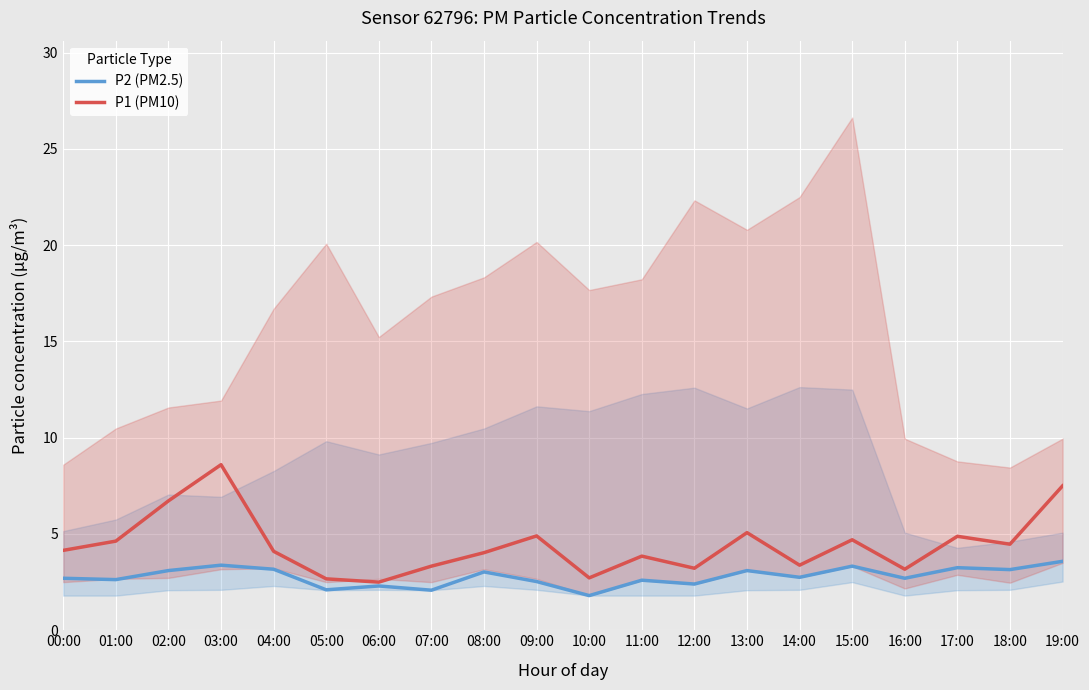

How many interior local valleys does the P1 (PM10) series have?

6